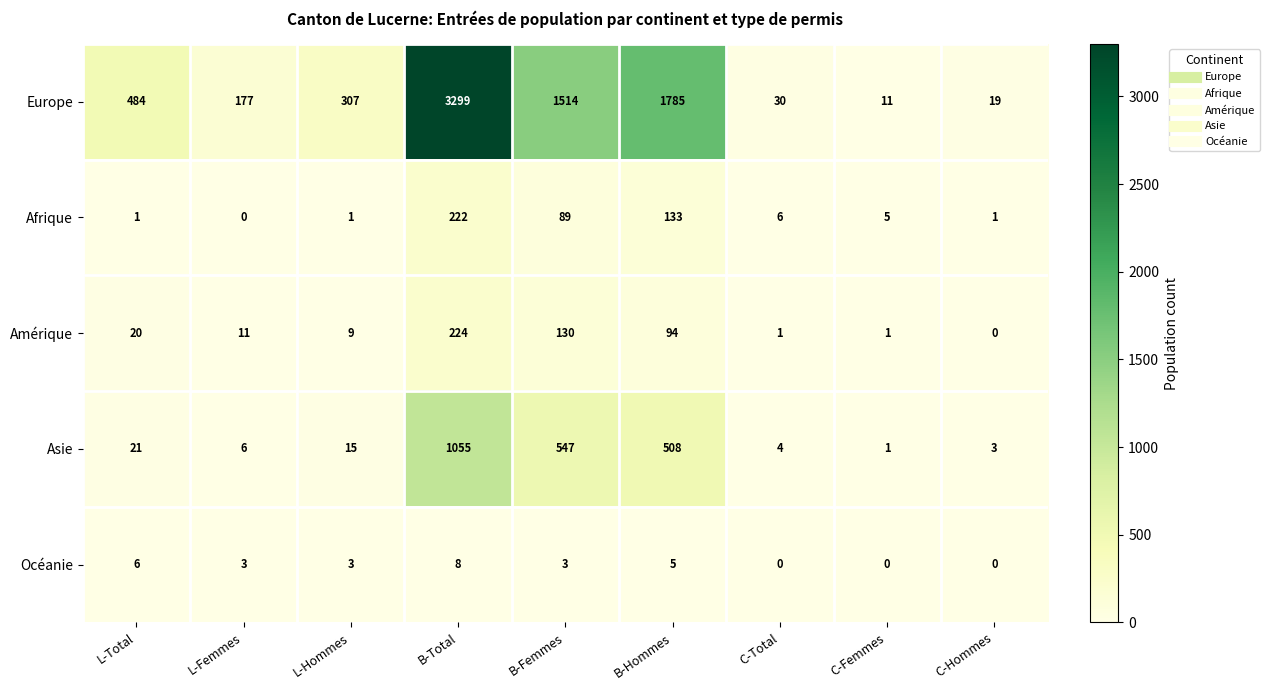

Count the number of categories in the chart.

9